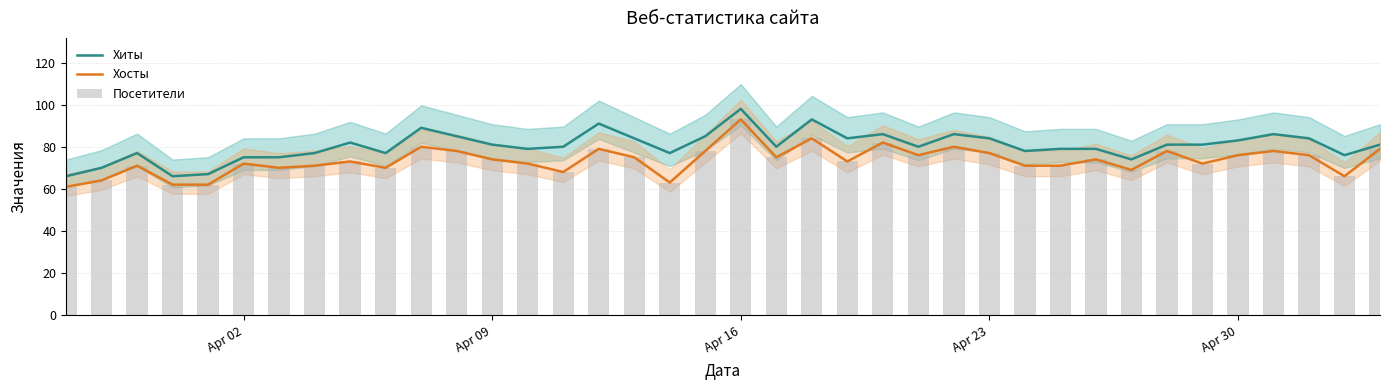

What is the sum of all Хосты values?

2793